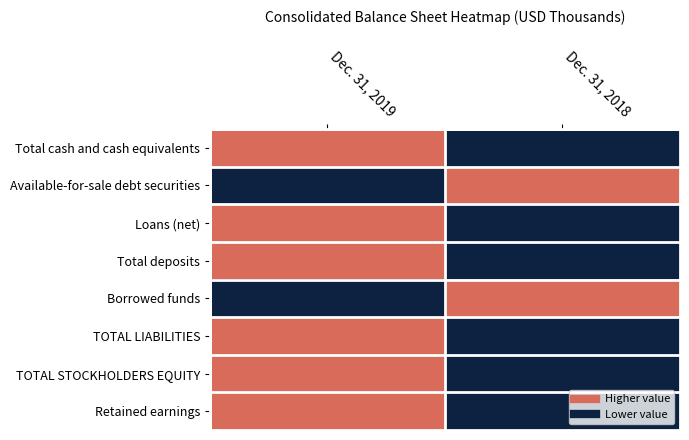

What is the difference between the highest and lowest values at Dec. 31, 2018?

1